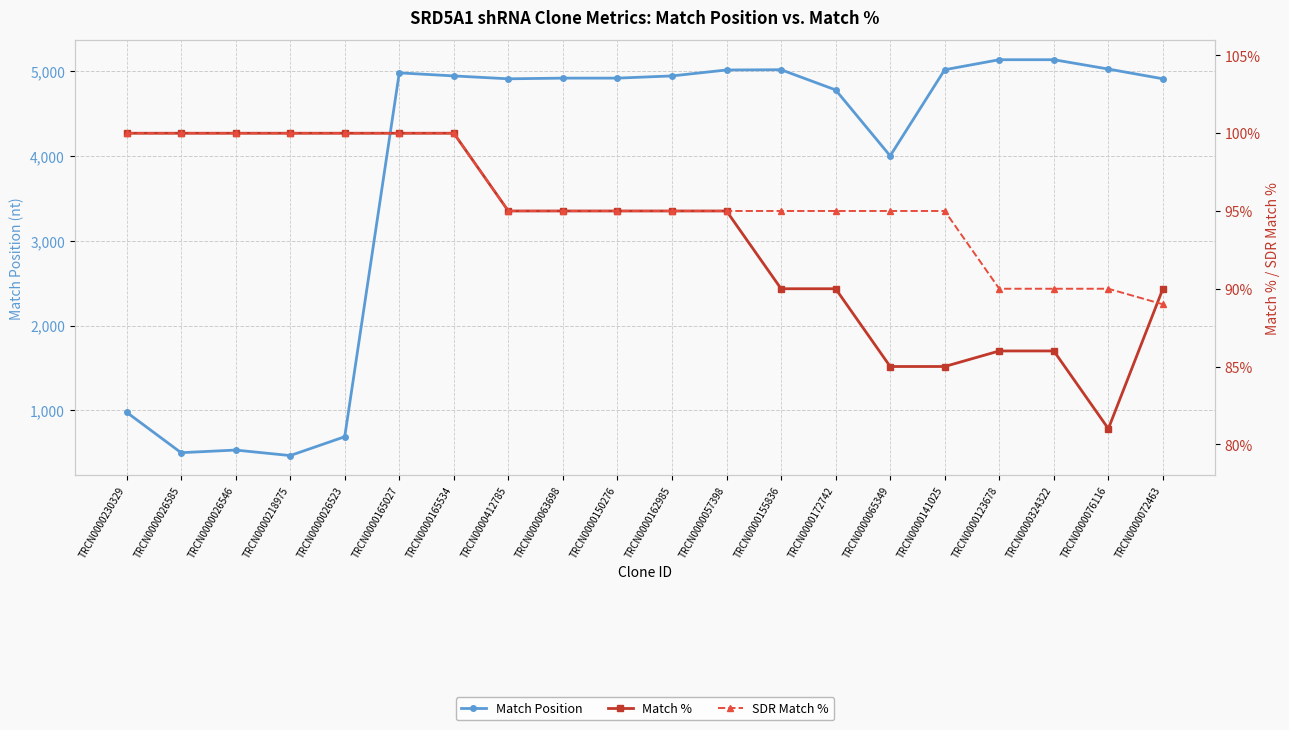

Rank the series at TRCN0000165534 from lowest to highest value.

Match %, SDR Match %, Match Position